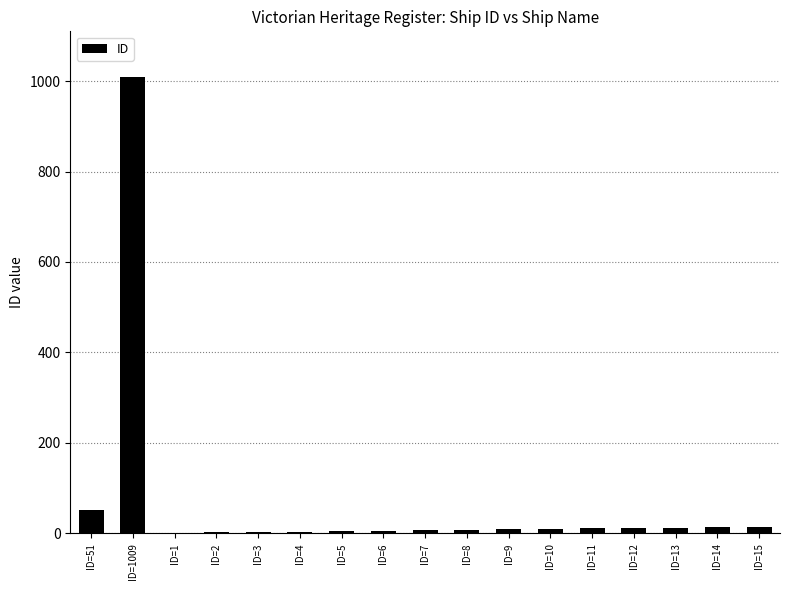

Which has a higher value, ID=14 or ID=1?

ID=14